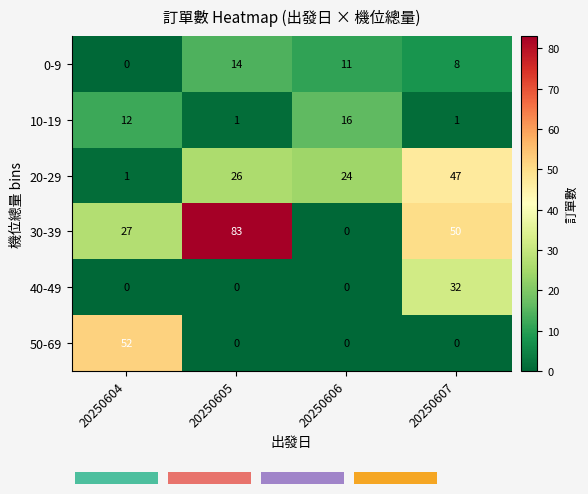

What is the sum of all 50-69 values?

52